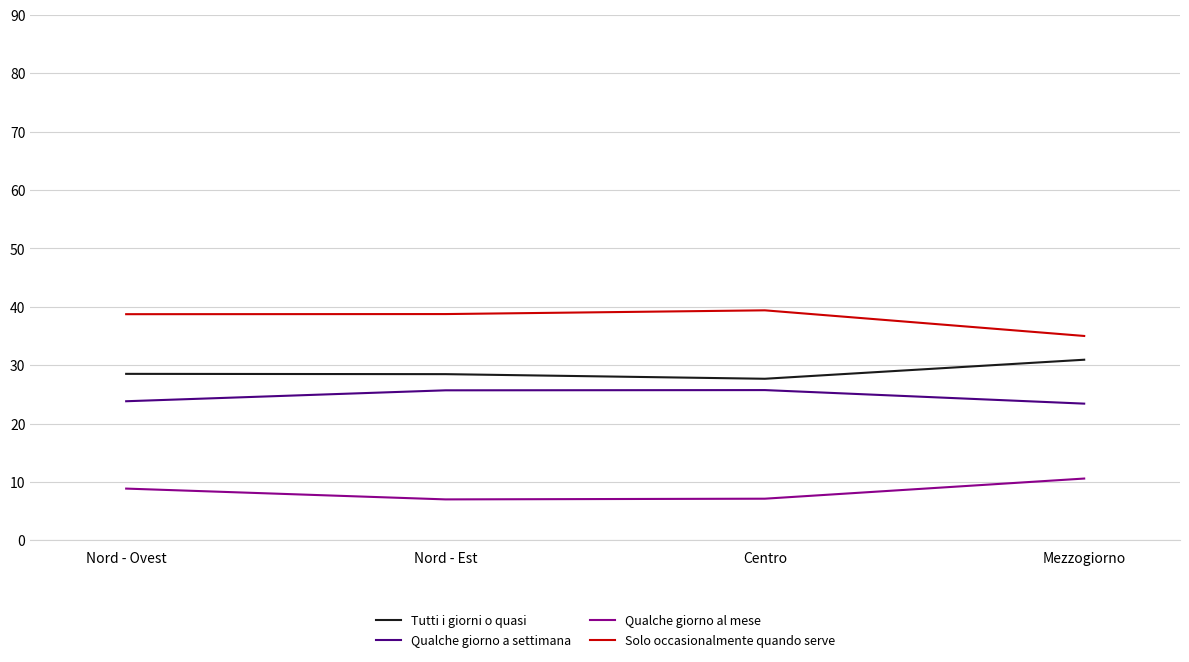

What is the spread (max minus min) of values at Mezzogiorno?

24.4